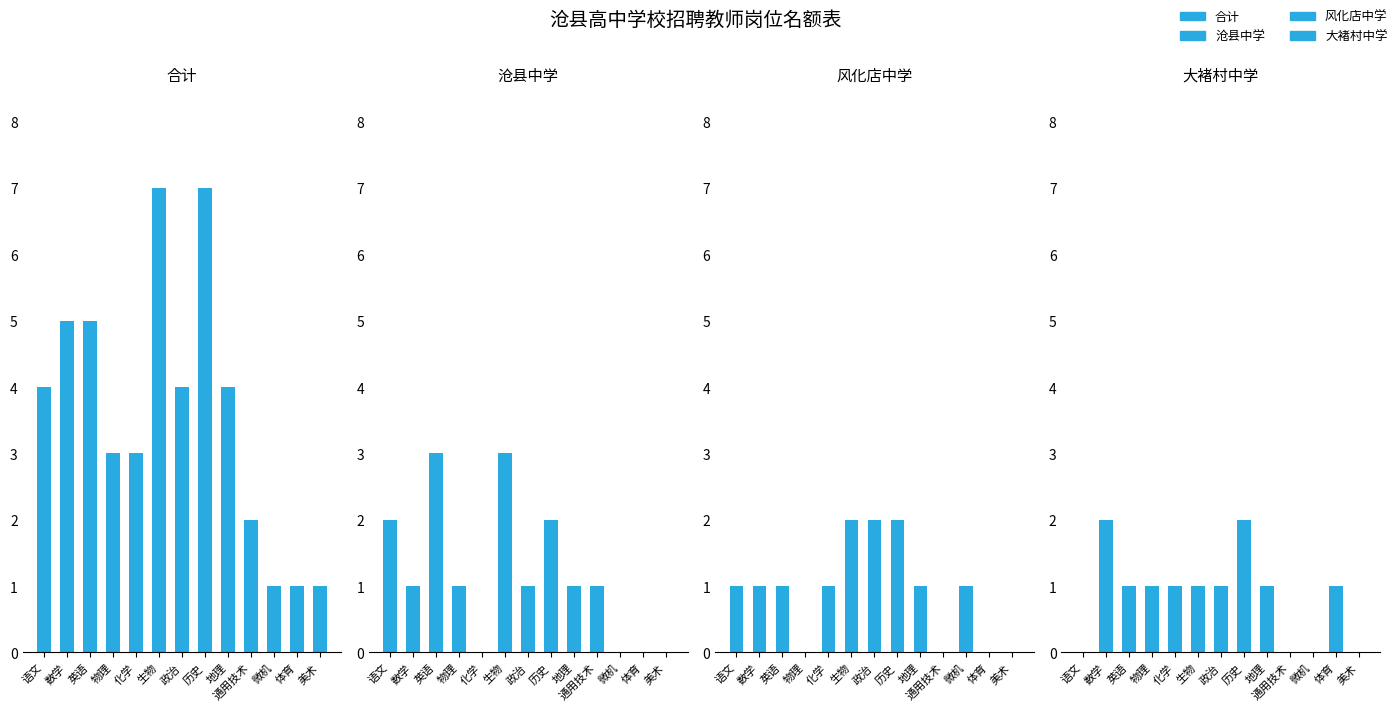

Rank the series by their maximum value, from highest to lowest.

合计, 沧县中学, 风化店中学, 大褚村中学